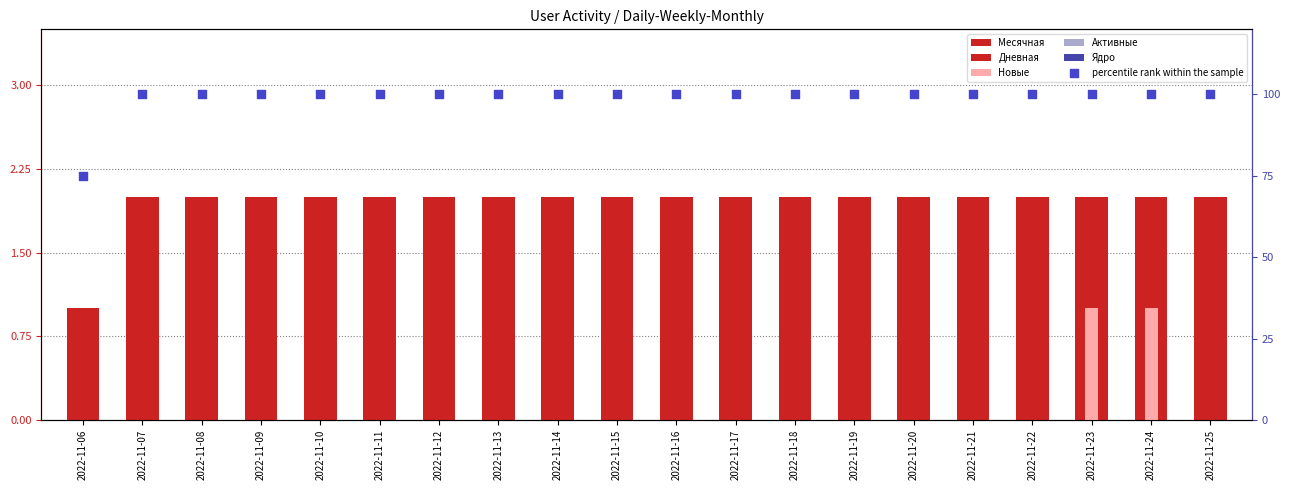

Which series has the largest Y range (max minus min)?

percentile rank within the sample